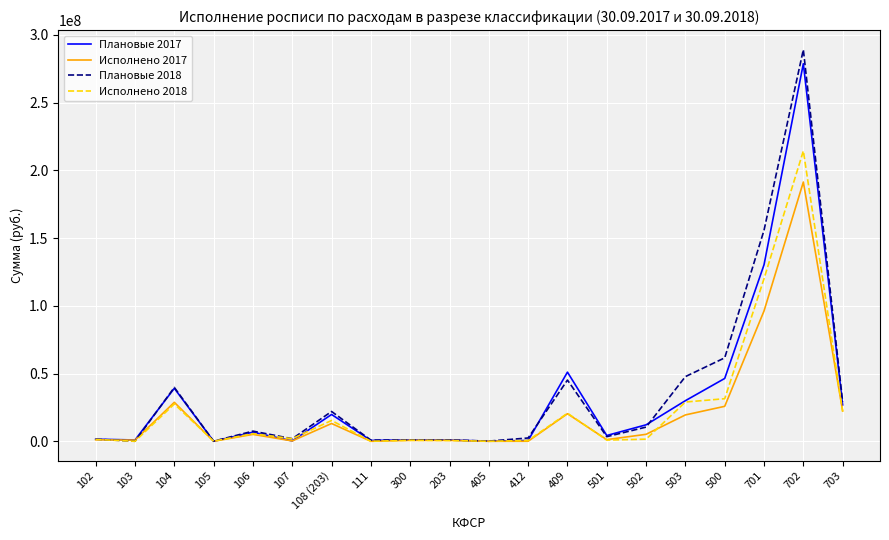

Which series has the largest range (max minus min)?

Плановые 2018